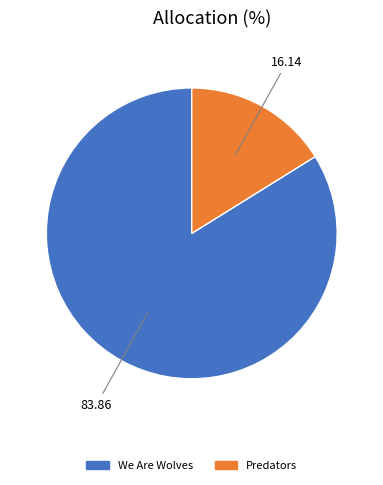

Does any single category account for the majority?

Yes